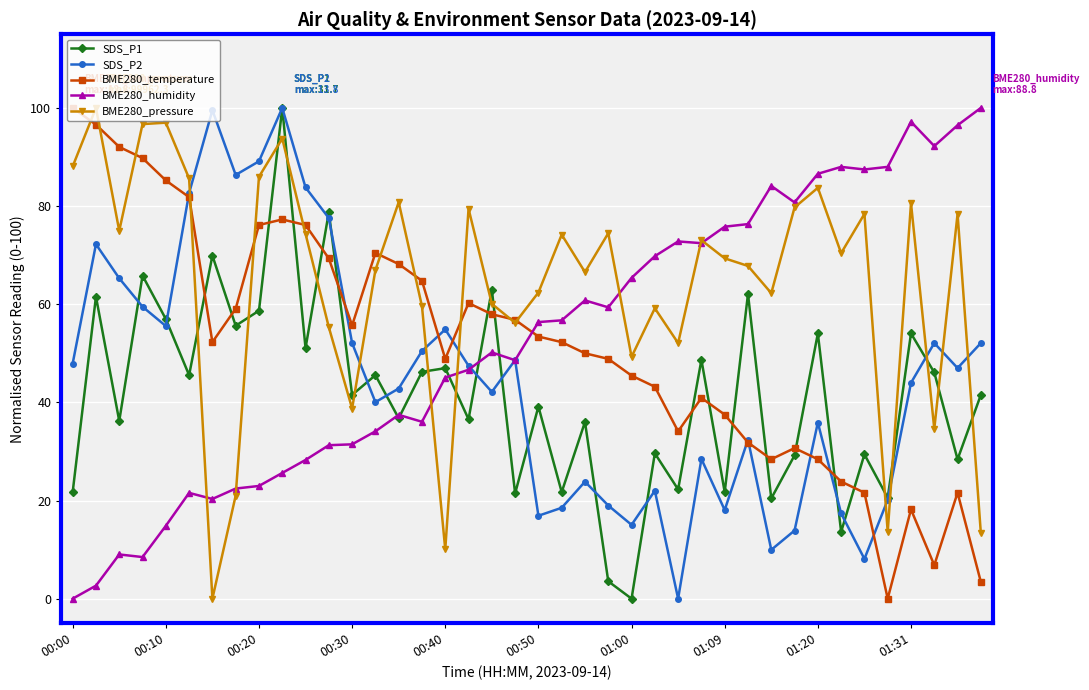

Which series has the largest total across all categories?

BME280_pressure